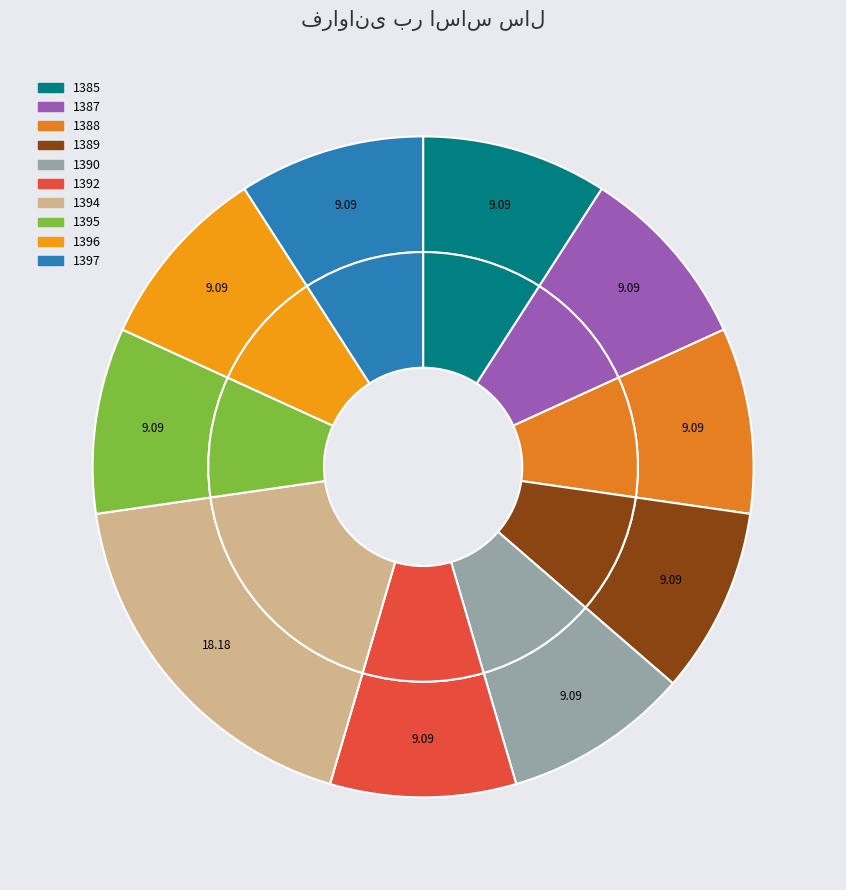

Between 1394 and 1387, which is larger?

1394